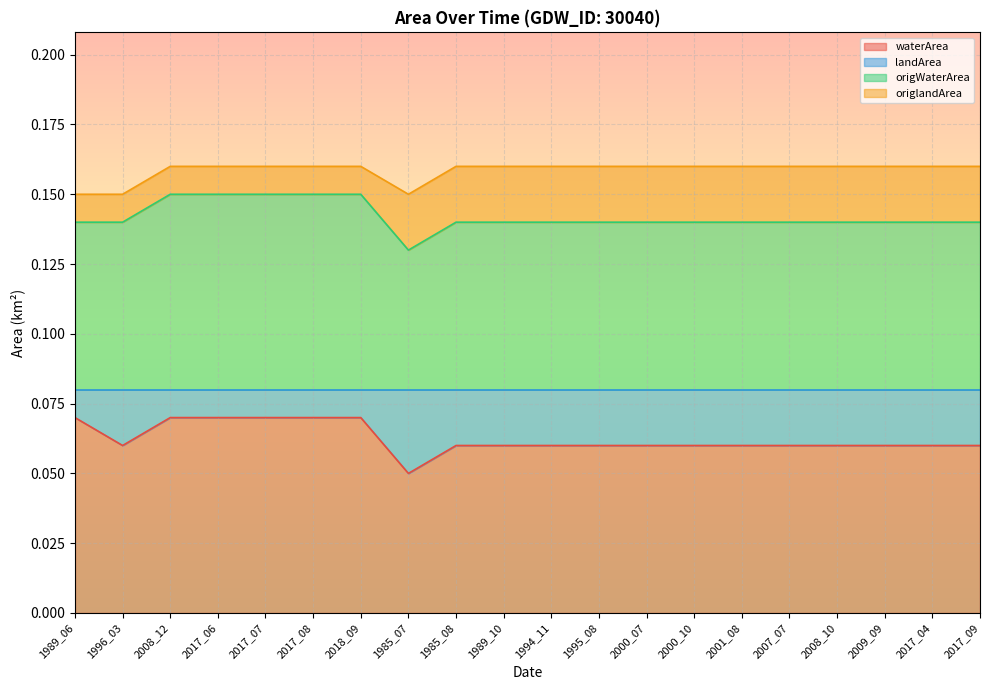

Is it true that origWaterArea equals 0.2 at 2000_10?

False